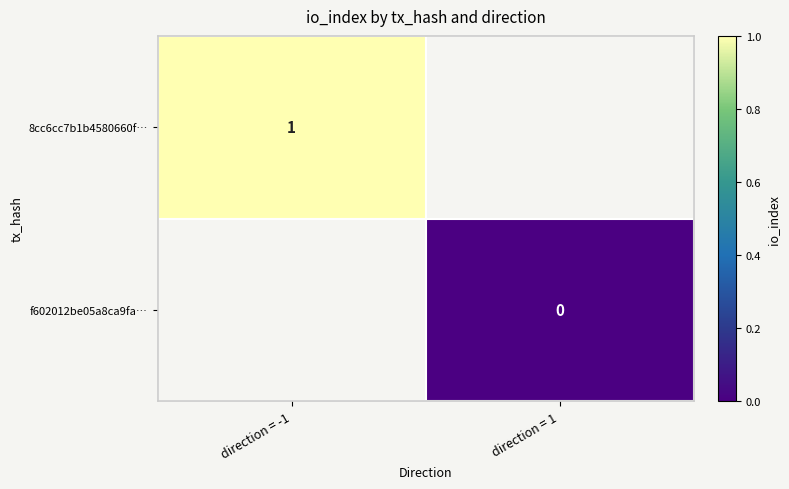

True or false: 8cc6cc7b1b4580660f… has a value of 2 at direction = -1.

False